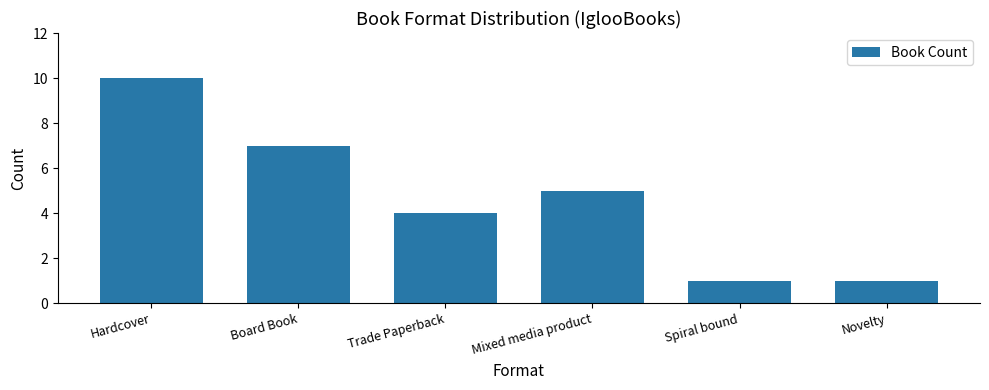

The chart shows a value of 7 at Board Book. True or false?

True